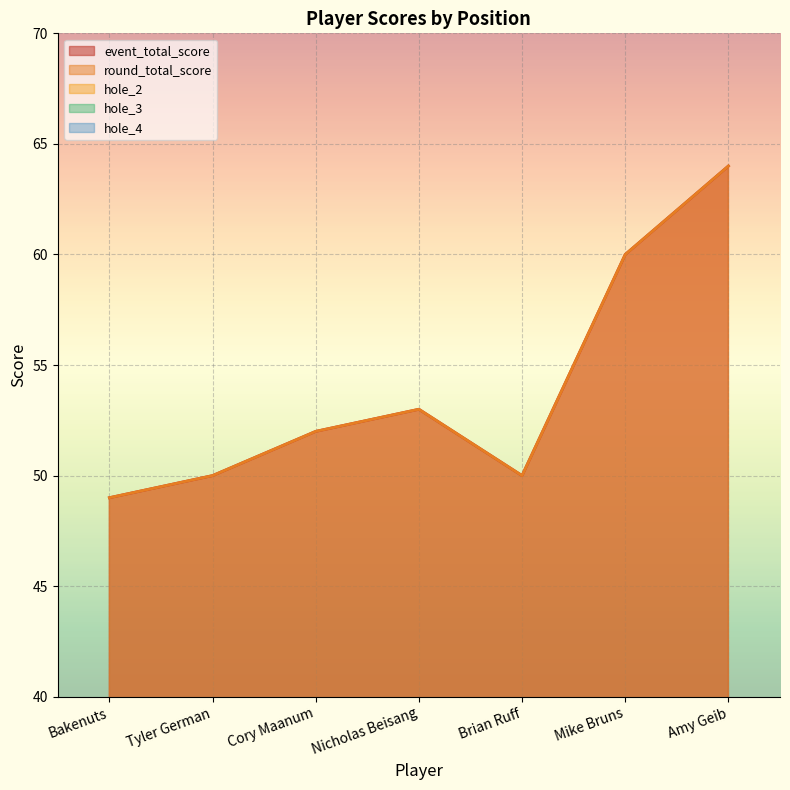

What is the sum of the event_total_score values at Mike Bruns and Tyler German?

110